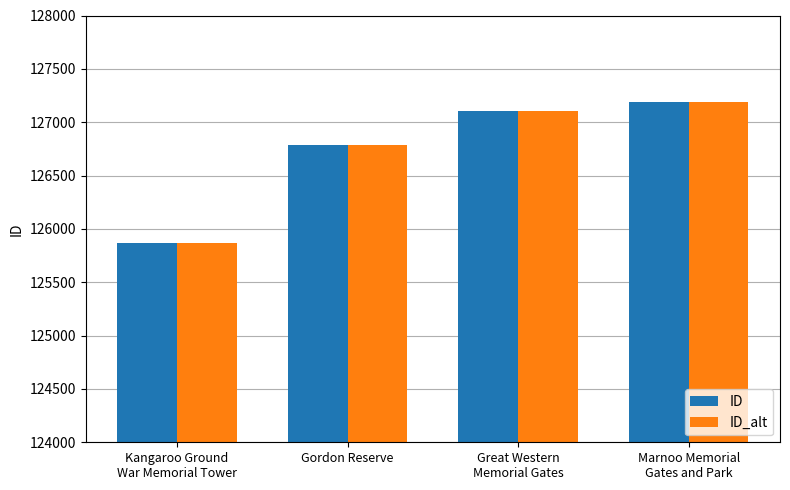

At which category is the sum across all series the highest?

Marnoo Memorial
Gates and Park